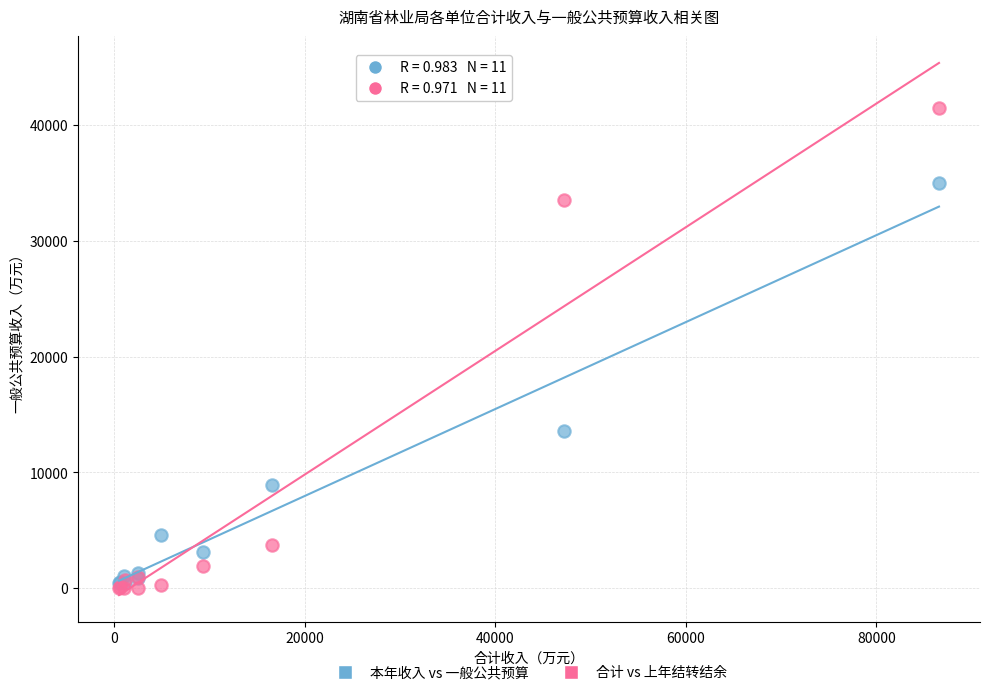

What are all the series names shown in the legend?

本年收入 vs 一般公共预算, 合计 vs 上年结转结余